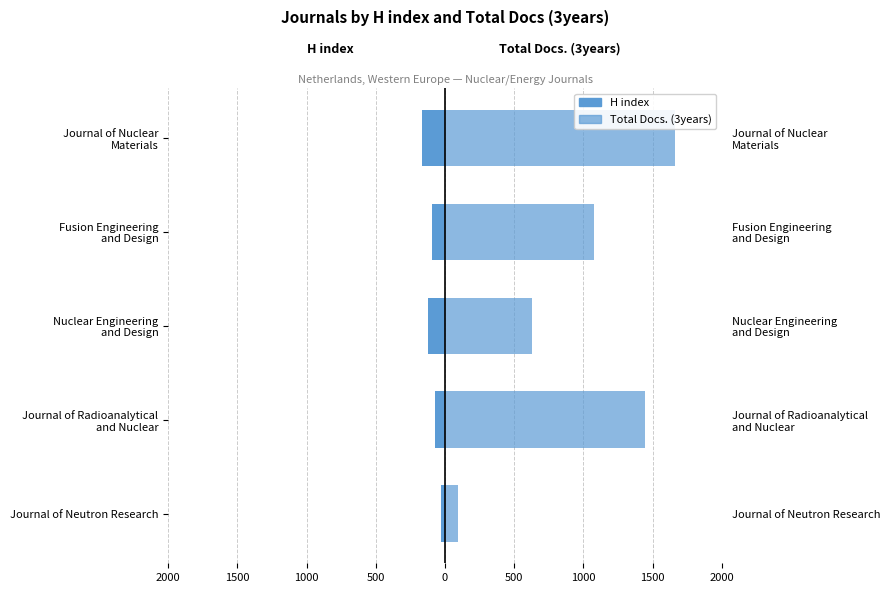

What is the minimum value shown in the chart?

-166